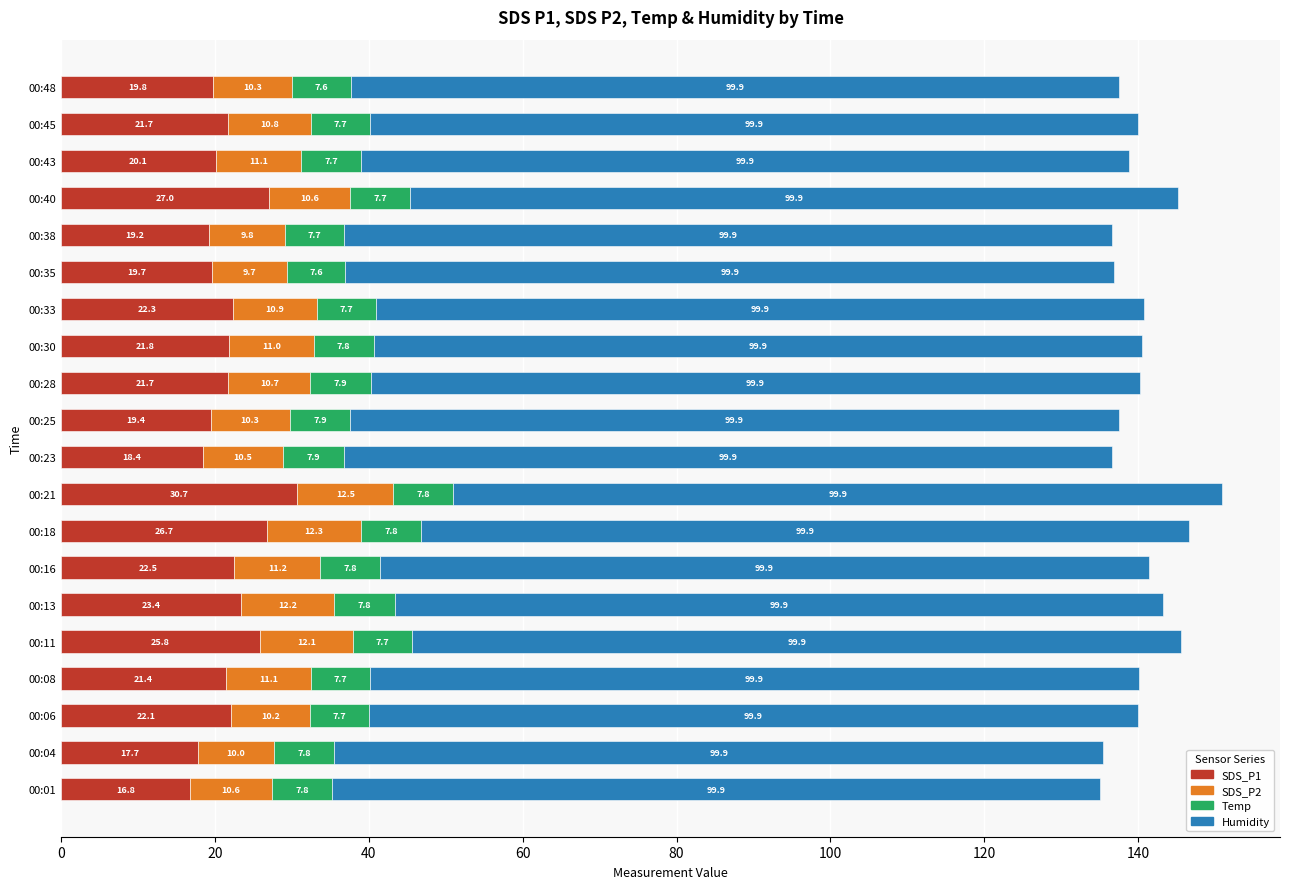

At which category is the sum across all series the highest?

00:21